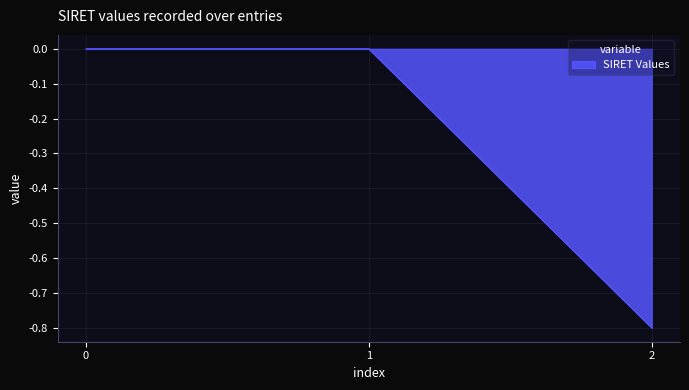

What is the difference between the second highest and minimum values?

0.8